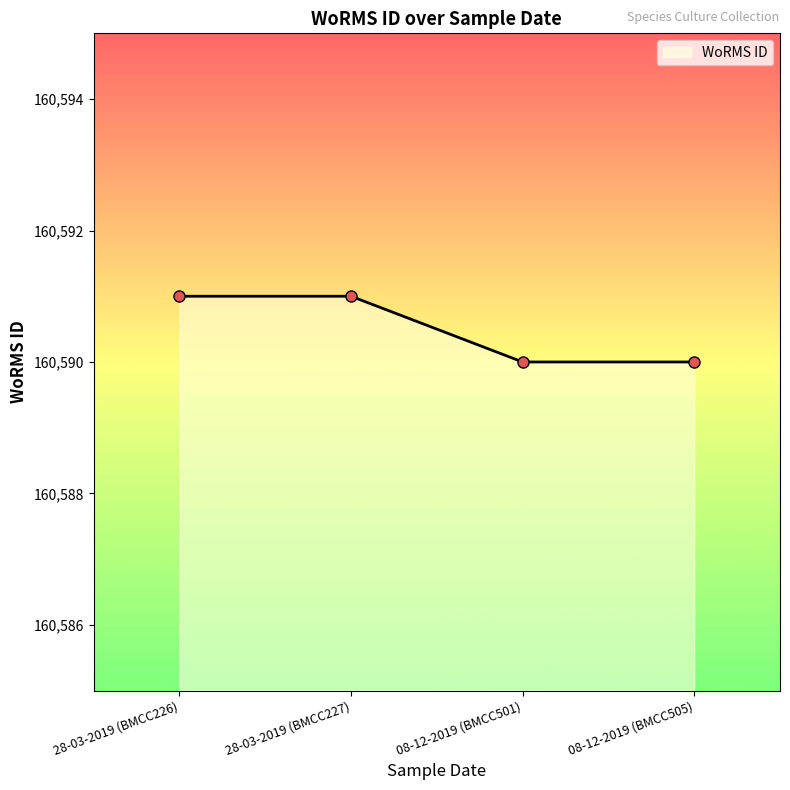

Reading right to left, what are all the values shown in this chart?

08-12-2019 (BMCC505)=160590	08-12-2019 (BMCC501)=160590	28-03-2019 (BMCC227)=160591	28-03-2019 (BMCC226)=160591